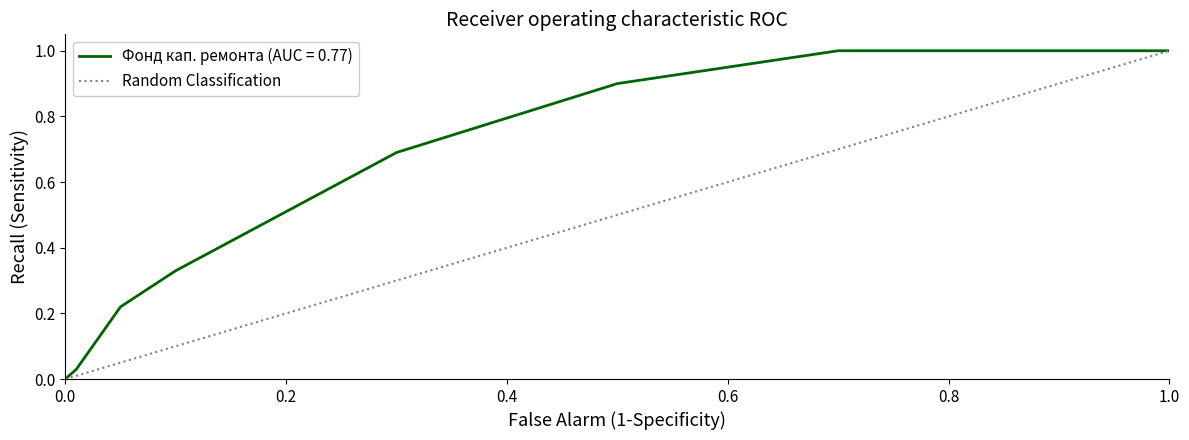

True or false: Фонд кап. ремонта (AUC = 0.77) has a value of 1.0 at 1.0.

True